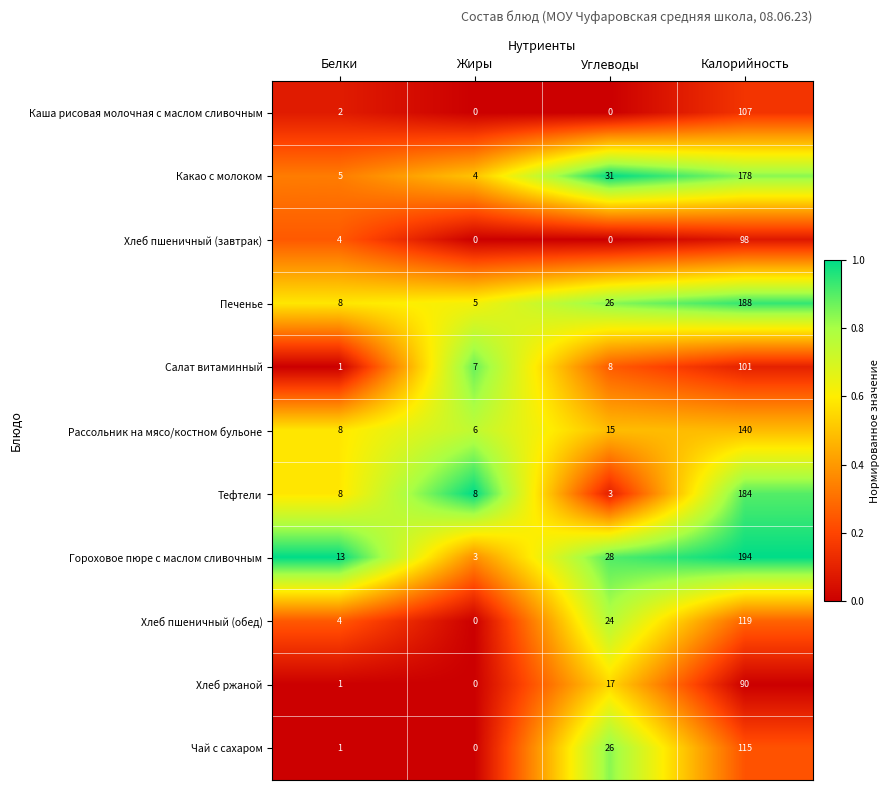

What is the total value across all series at Жиры?

33